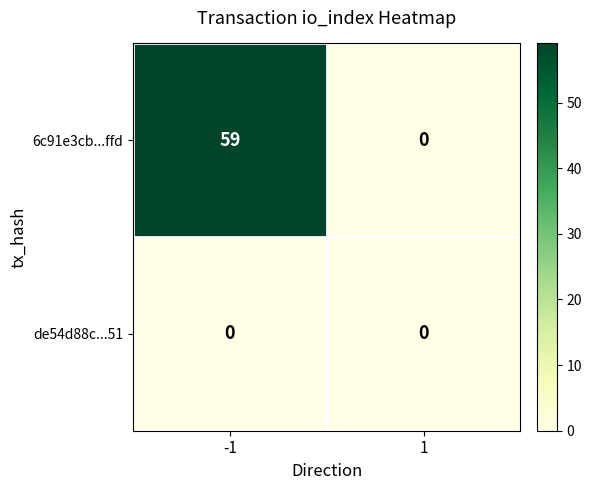

Reading left to right, list all the values displayed in this chart.

6c91e3cb...ffd: 59	0
de54d88c...51: 0	0